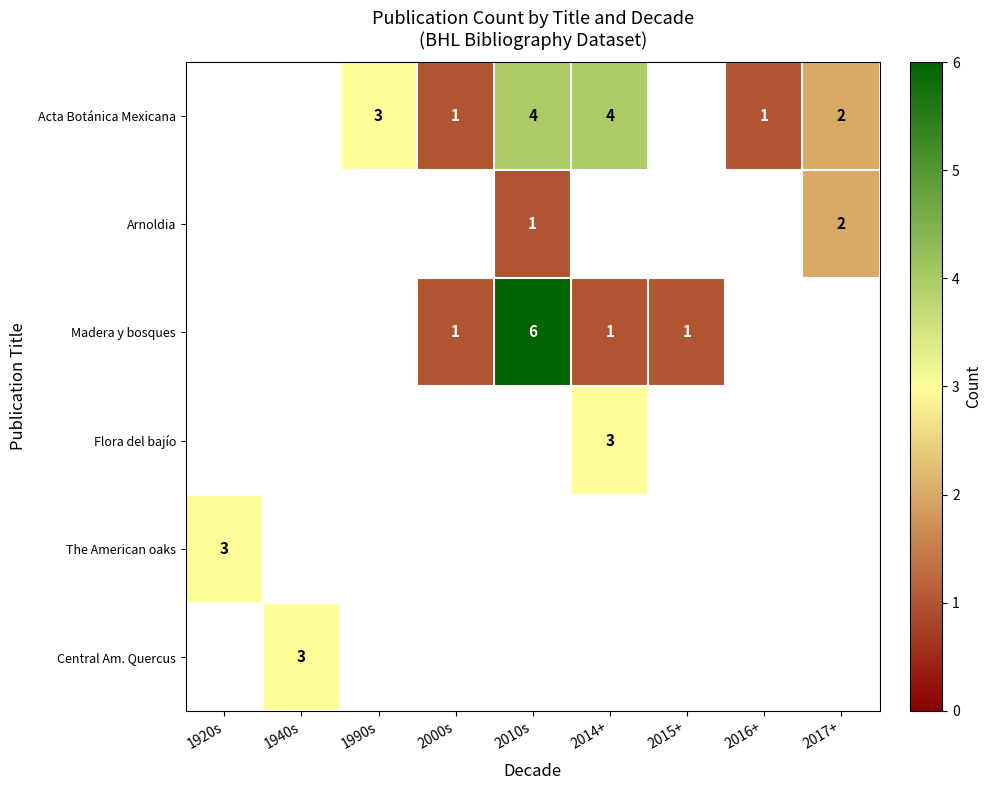

True or false: Madera y bosques has a value of 2 at 2015+.

False